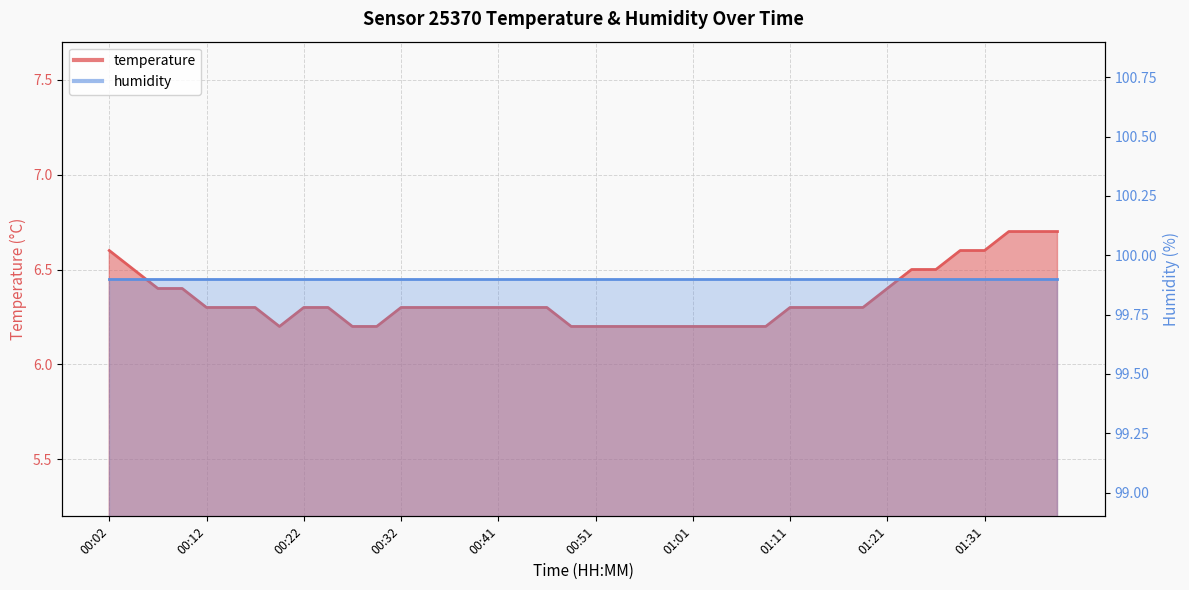

Approximately how many times larger is the value at 01:13 compared to 00:59?

1.0